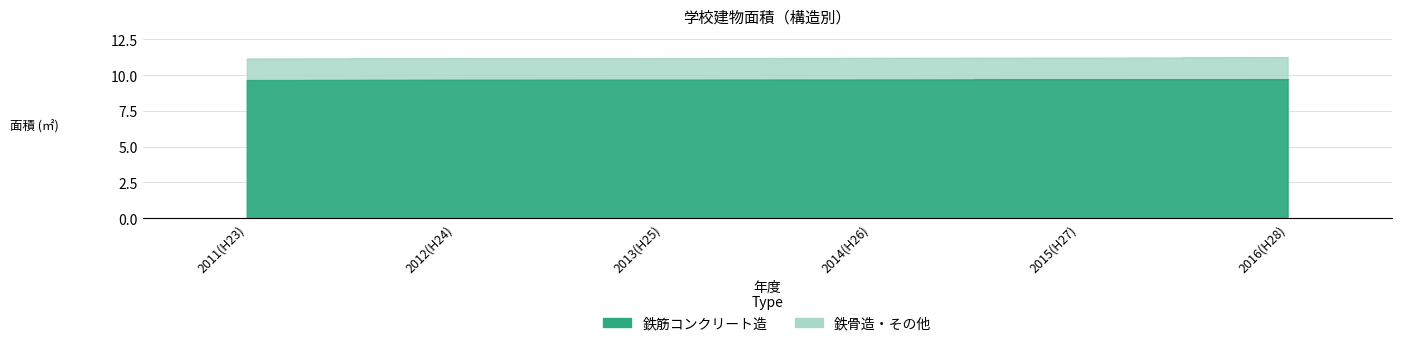

Does the chart have visible grid lines?

Yes